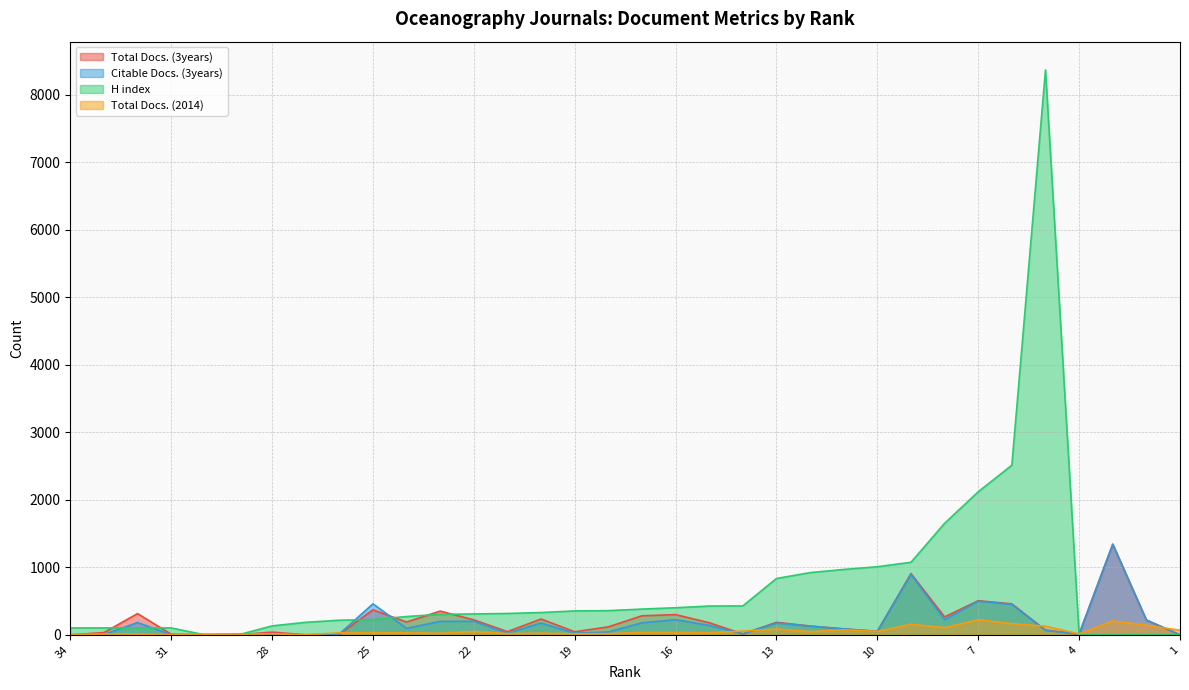

Is the value of Total Docs. (2014) at 14 greater than the value of Total Docs. (3years) at 17?

No